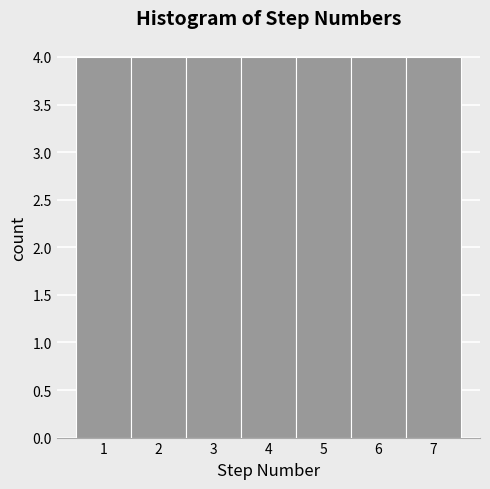

Reading left to right, transcribe this chart: for each bar, give the range it covers on the x-axis and its height. The values are not printed on the chart, so give them approximately, as read against the axis.

0.5 to 1.5: 4
1.5 to 2.5: 4
2.5 to 3.5: 4
3.5 to 4.5: 4
4.5 to 5.5: 4
5.5 to 6.5: 4
6.5 to 7.5: 4